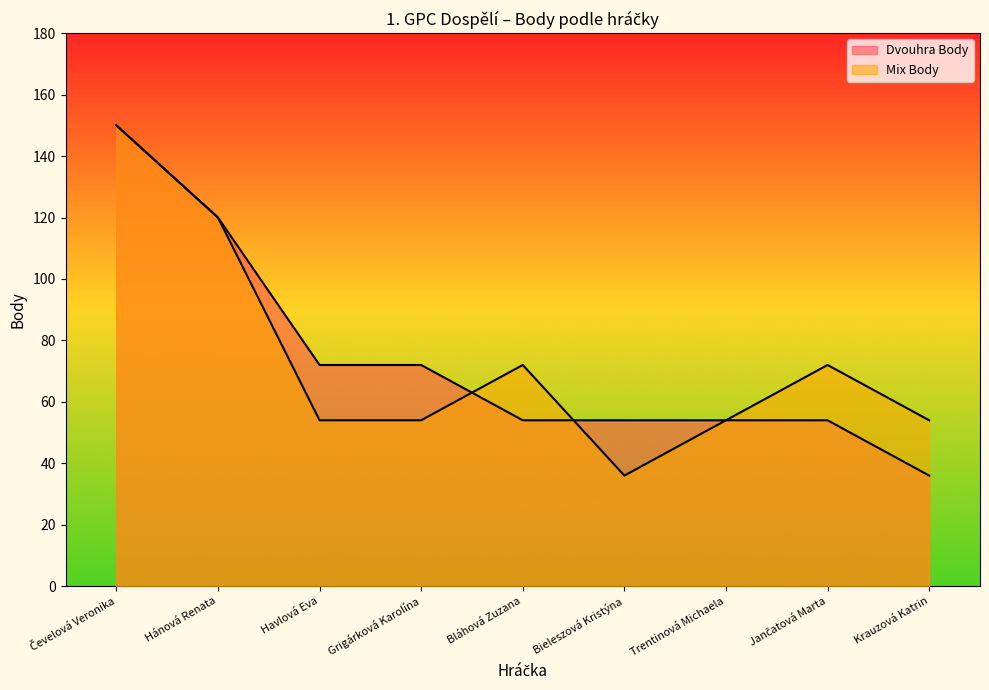

Which series ends up on top after the final intersection of Mix Body and Dvouhra Body?

Dvouhra Body